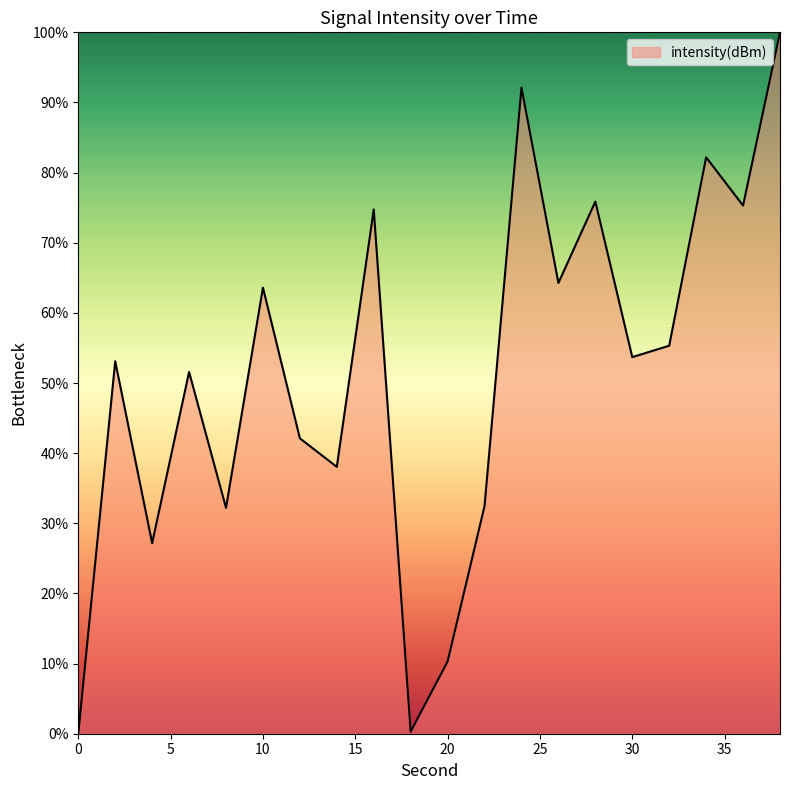

What is the greatest value displayed?

100.0